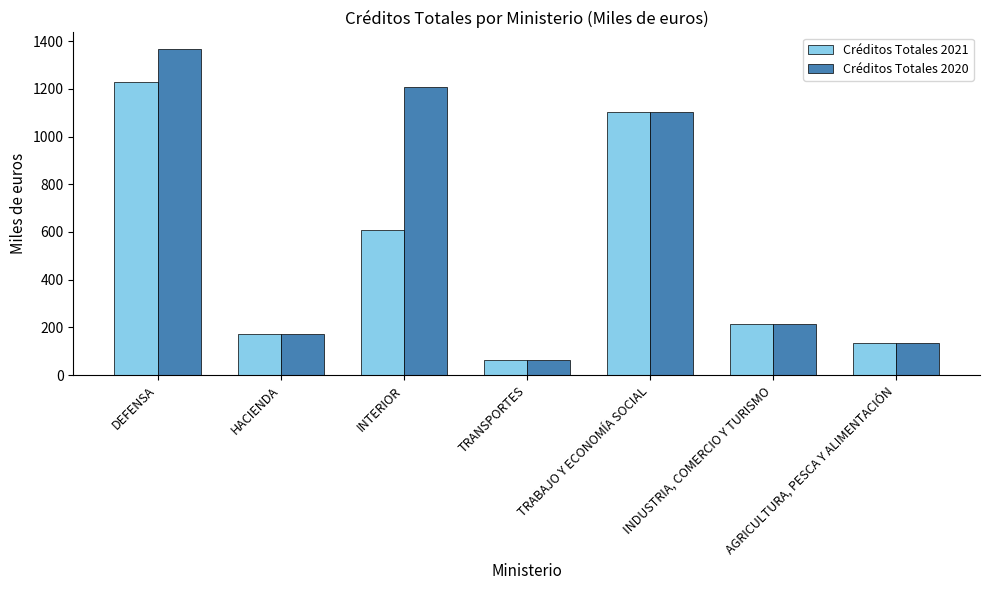

Which series has the widest spread of values?

Créditos Totales 2020